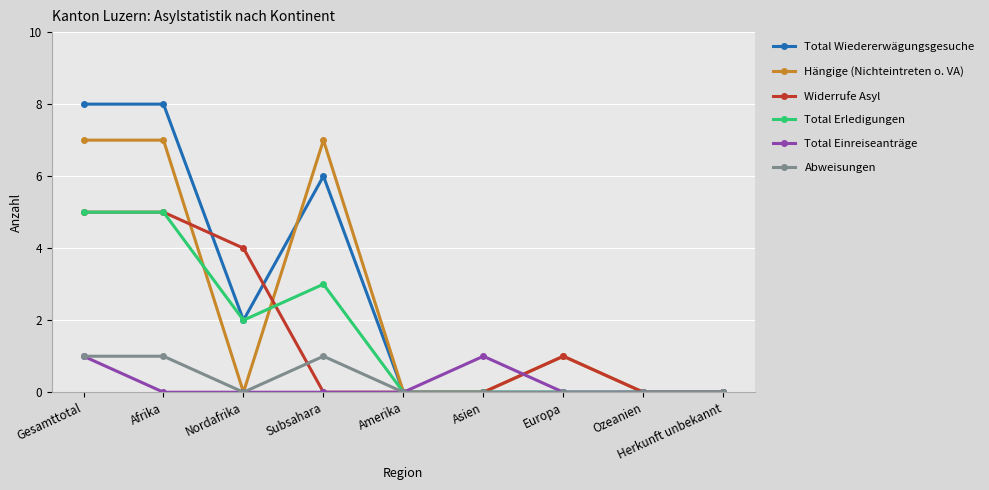

What is the total value across all series at Afrika?

26